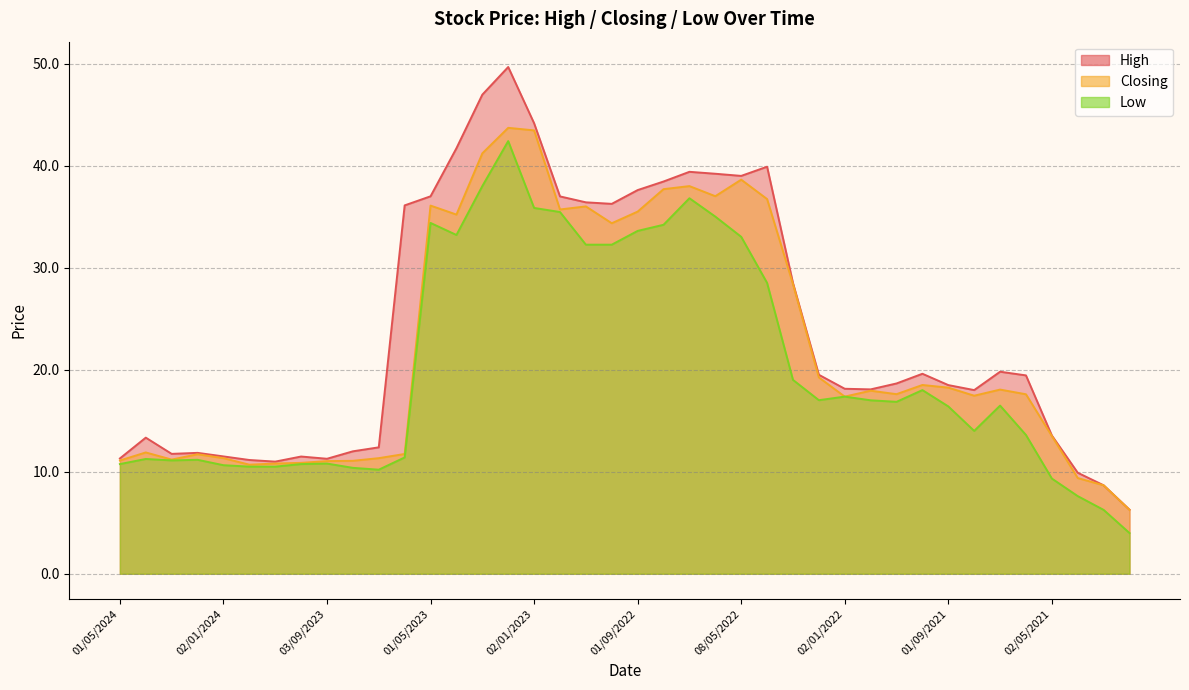

What is the sum of the Low values at 01/11/2021 and 01/03/2022?

35.9